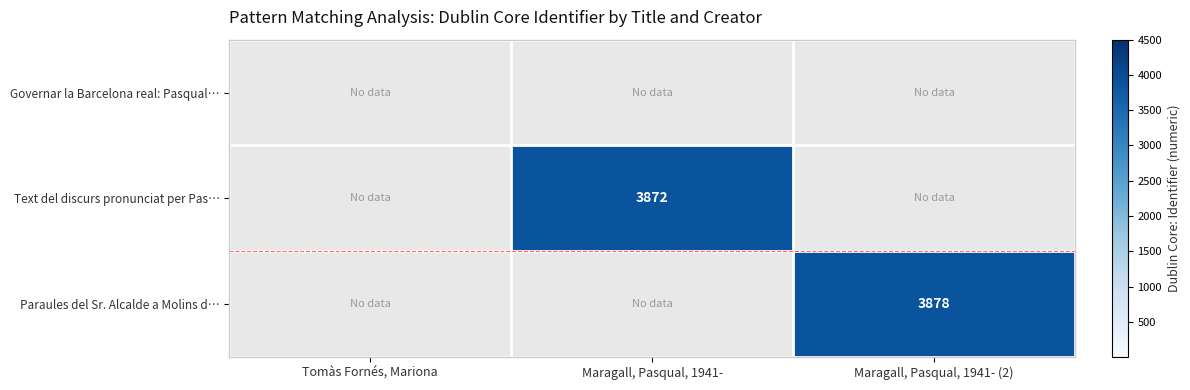

Is the value of Paraules del Sr. Alcalde a Molins d… at Maragall, Pasqual, 1941- (2) greater than the value of Text del discurs pronunciat per Pas… at Maragall, Pasqual, 1941-?

Yes